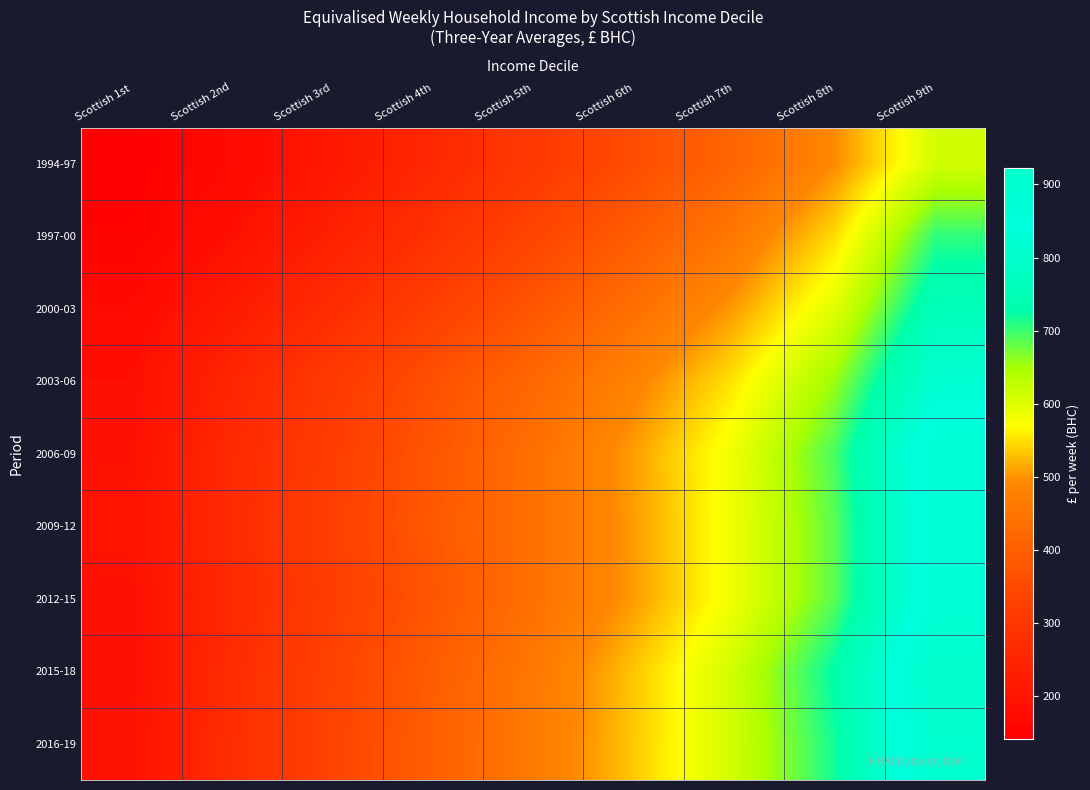

Reading left to right, what are all the values shown in this chart?

1994-97: Scottish 1st=141	Scottish 2nd=171	Scottish 3rd=211	Scottish 4th=258	Scottish 5th=306	Scottish 6th=357	Scottish 7th=414	Scottish 8th=494	Scottish 9th=611
1997-00: Scottish 1st=151	Scottish 2nd=188	Scottish 3rd=236	Scottish 4th=285	Scottish 5th=338	Scottish 6th=392	Scottish 7th=459	Scottish 8th=548	Scottish 9th=704
2000-03: Scottish 1st=171	Scottish 2nd=220	Scottish 3rd=270	Scottish 4th=324	Scottish 5th=378	Scottish 6th=437	Scottish 7th=506	Scottish 8th=598	Scottish 9th=760
2003-06: Scottish 1st=187	Scottish 2nd=249	Scottish 3rd=308	Scottish 4th=364	Scottish 5th=421	Scottish 6th=482	Scottish 7th=555	Scottish 8th=656	Scottish 9th=817
2006-09: Scottish 1st=189	Scottish 2nd=261	Scottish 3rd=318	Scottish 4th=378	Scottish 5th=438	Scottish 6th=508	Scottish 7th=587	Scottish 8th=694	Scottish 9th=884
2009-12: Scottish 1st=197	Scottish 2nd=267	Scottish 3rd=324	Scottish 4th=384	Scottish 5th=440	Scottish 6th=506	Scottish 7th=585	Scottish 8th=686	Scottish 9th=869
2012-15: Scottish 1st=187	Scottish 2nd=262	Scottish 3rd=319	Scottish 4th=377	Scottish 5th=440	Scottish 6th=506	Scottish 7th=585	Scottish 8th=686	Scottish 9th=874
2015-18: Scottish 1st=187	Scottish 2nd=270	Scottish 3rd=331	Scottish 4th=394	Scottish 5th=459	Scottish 6th=533	Scottish 7th=615	Scottish 8th=729	Scottish 9th=922
2016-19: Scottish 1st=192	Scottish 2nd=274	Scottish 3rd=334	Scottish 4th=399	Scottish 5th=464	Scottish 6th=535	Scottish 7th=614	Scottish 8th=719	Scottish 9th=912